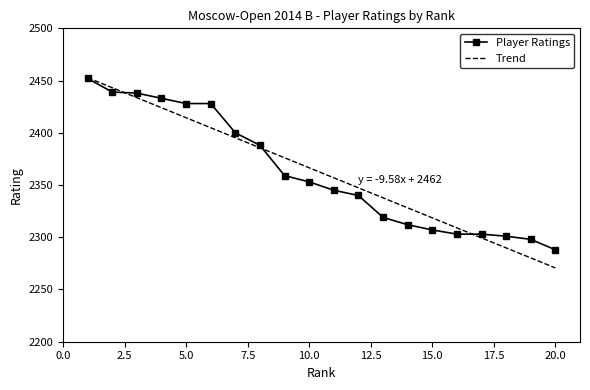

How many values are below 2353?

10